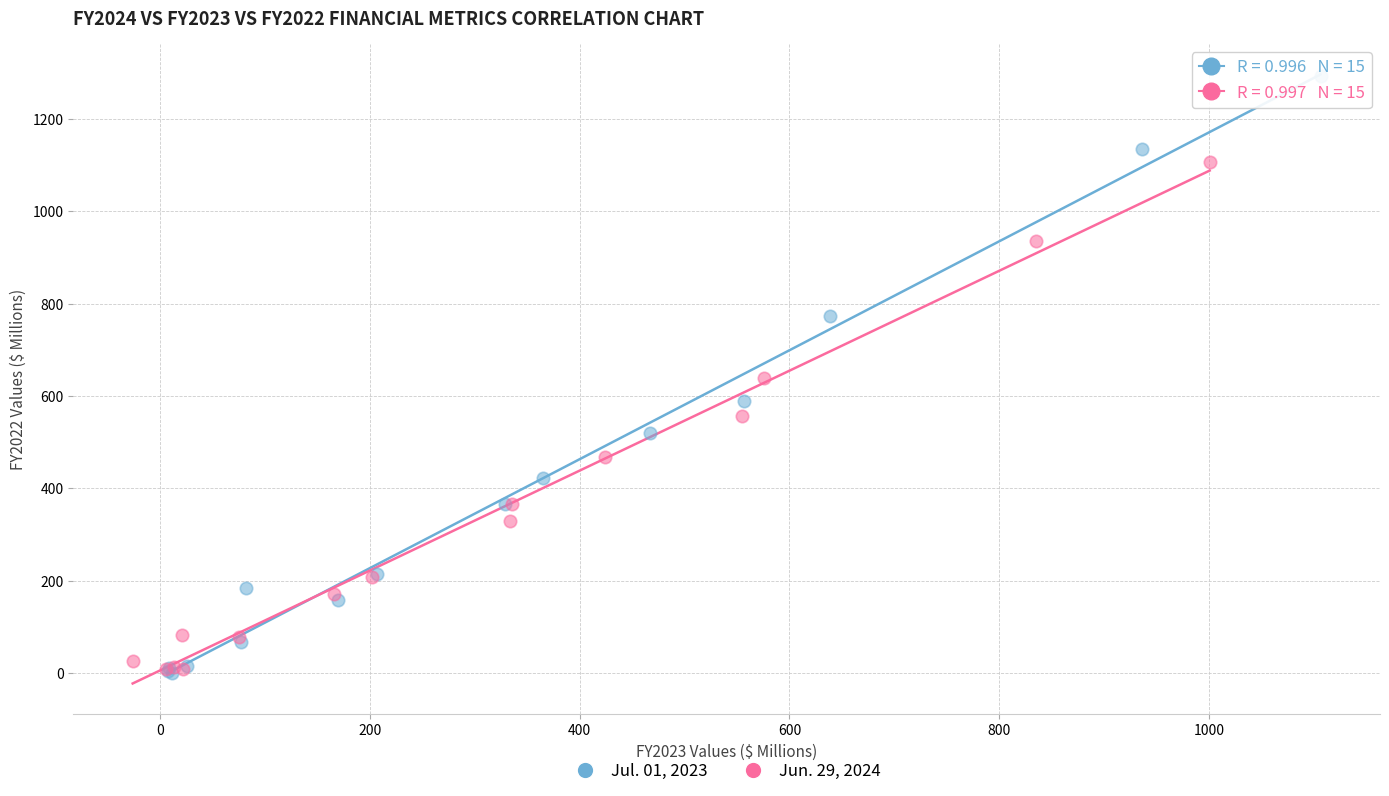

What are all the series names shown in the legend?

Jul. 01, 2023, Jun. 29, 2024